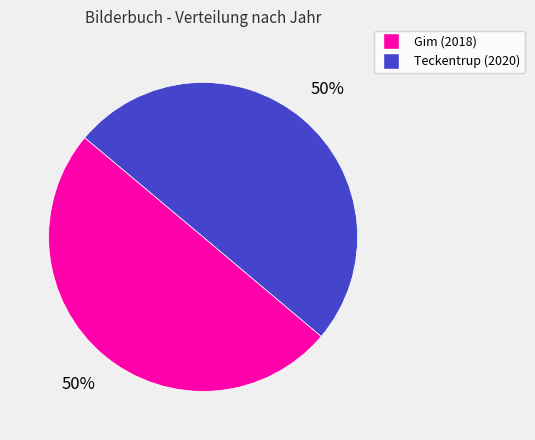

To the nearest percent, what is the average slice percentage?

50%